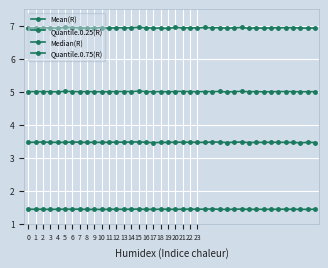

True or false: Mean(R) and Median(R) intersect in this chart.

False